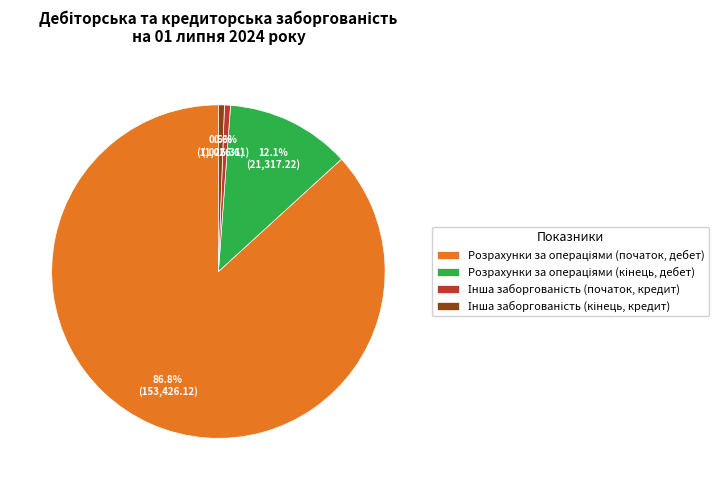

How many slices are in this pie chart?

4